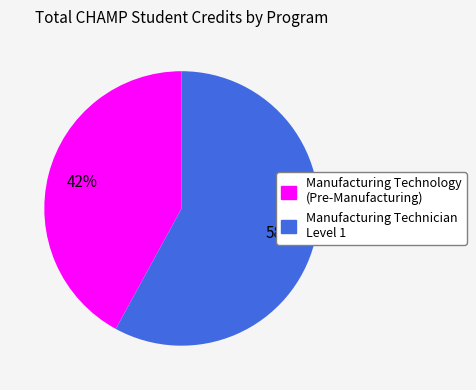

How many segments does this pie chart have?

2